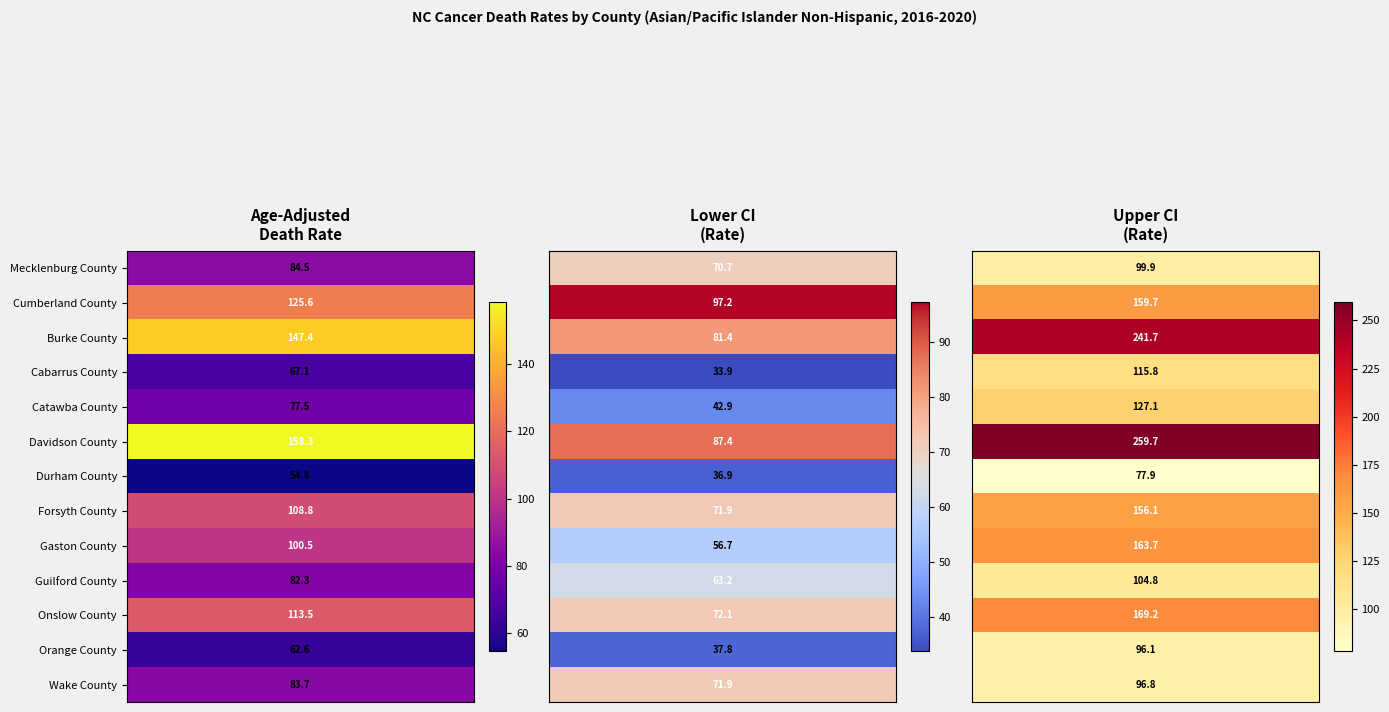

Which has a higher value, 0 or 2?

2